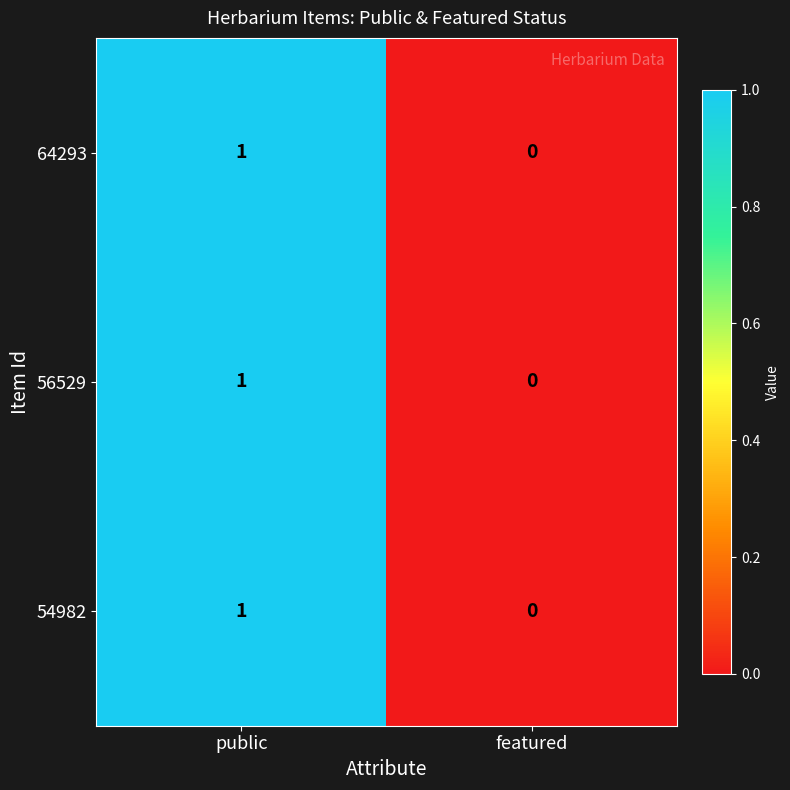

Which label corresponds to the smallest value in the chart?

featured